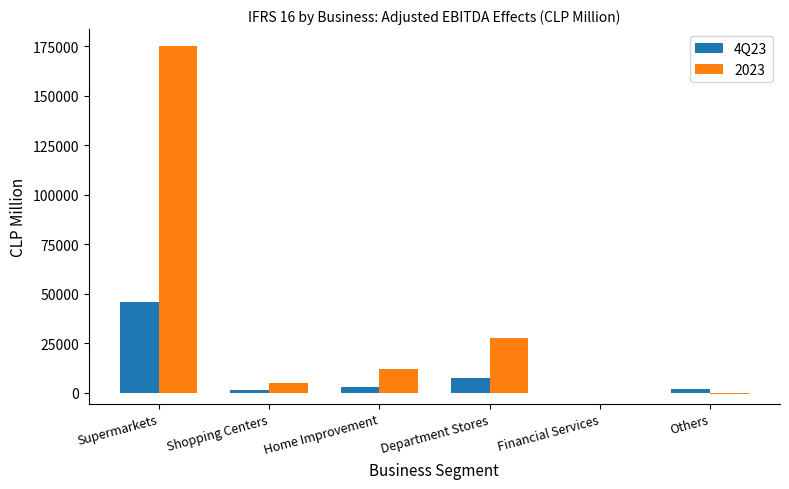

What is the sum of all 4Q23 values?

59607.5